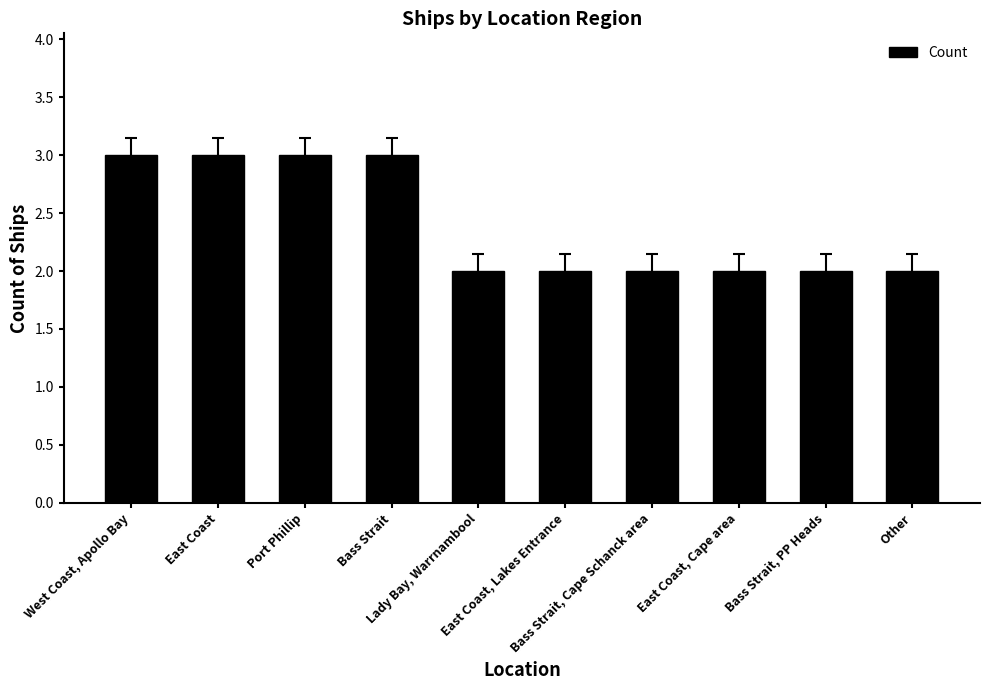

How many values are between 2 and 3?

10